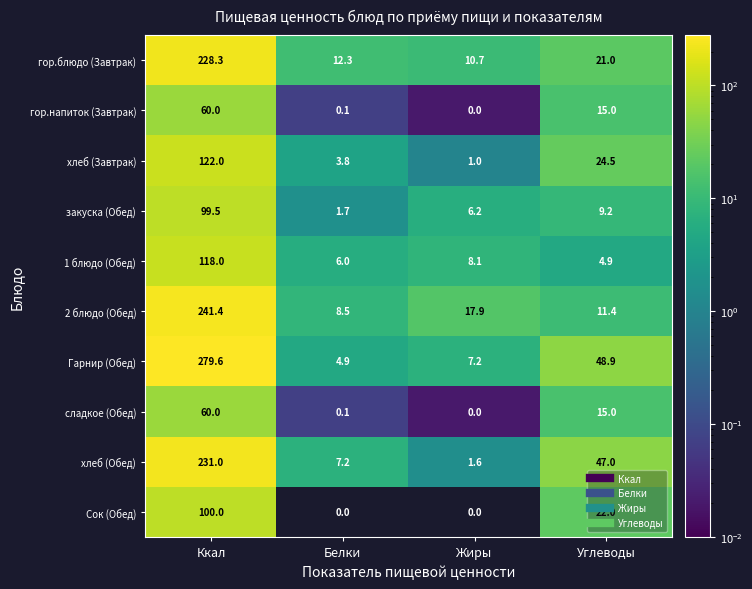

List the labels in order of Гарнир (Обед) value, smallest first.

Белки, Жиры, Углеводы, Ккал